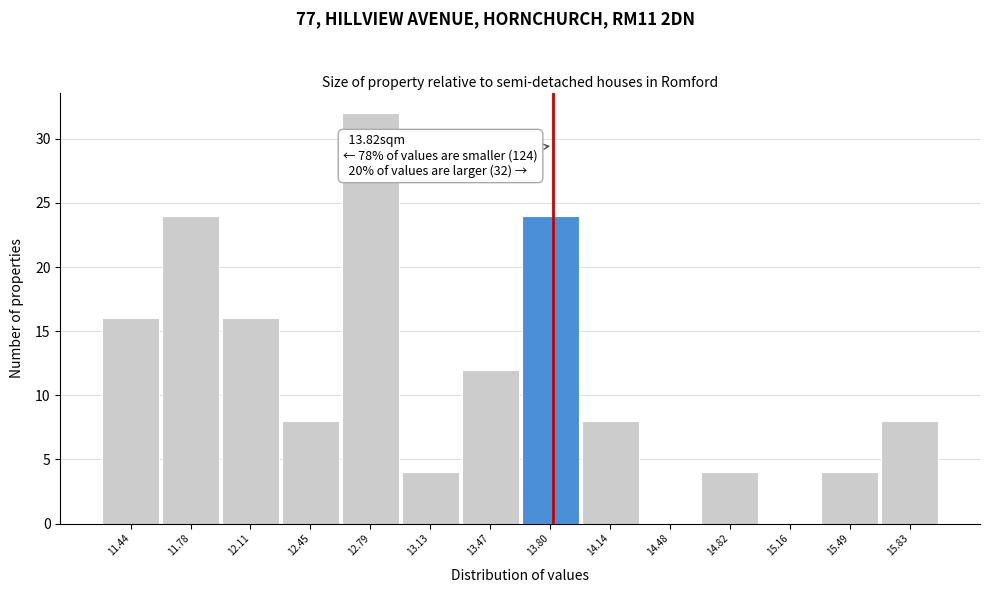

Which range on the x-axis has the tallest bar?

12.60 to 12.95